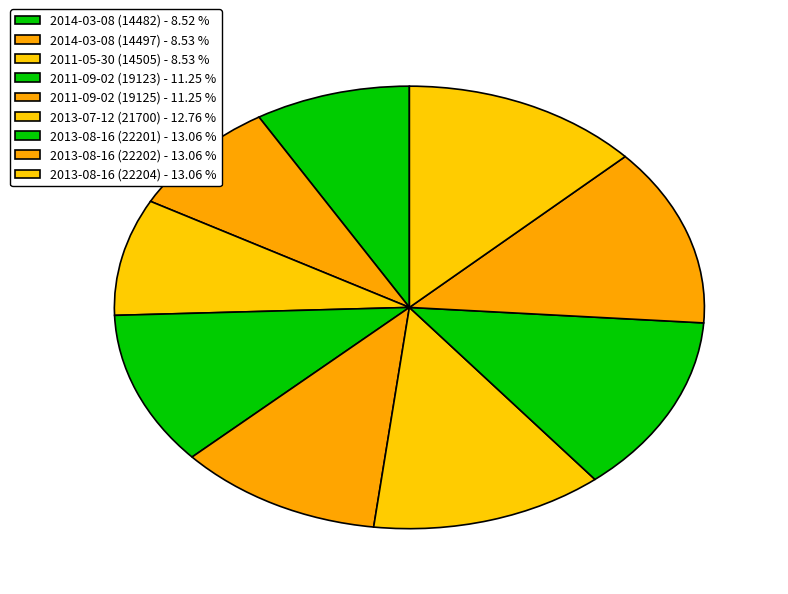

True or false: 2014-03-08 (14497) accounts for 9% of the total.

True